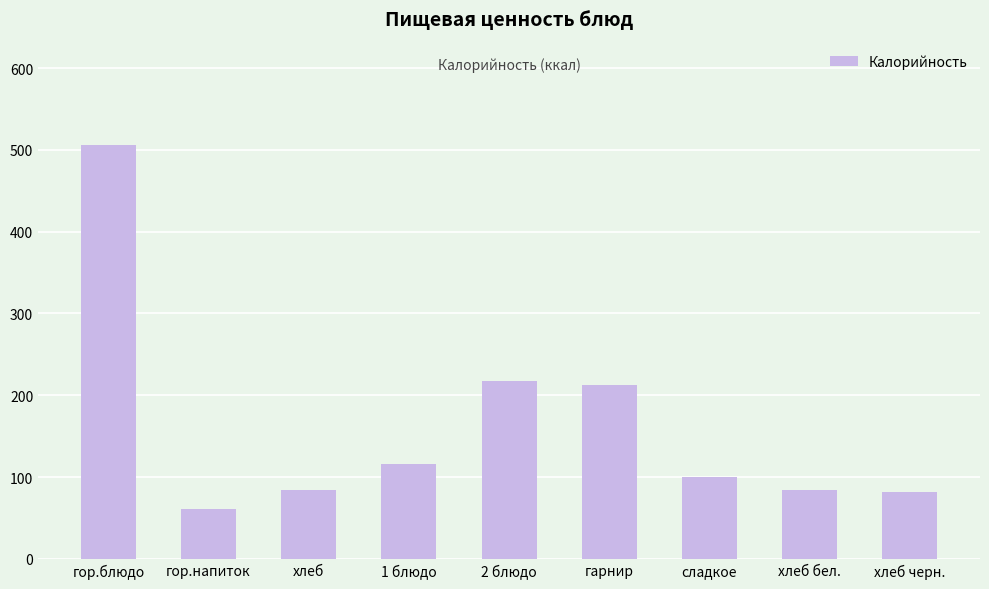

How many bars are there in total?

9